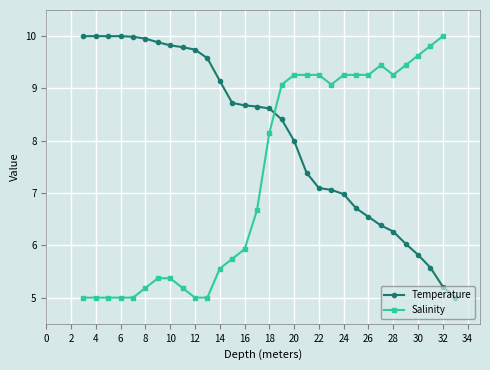

Rank the categories by value from lowest to highest.

33.0, 32.0, 31.0, 30.0, 29.0, 28.0, 27.0, 26.0, 25.0, 24.0, 23.0, 22.0, 21.0, 20.0, 19.0, 18.0, 17.0, 16.0, 15.0, 14.0, 13.0, 12.0, 11.0, 10.0, 9.0, 8.0, 7.0, 3.0, 4.0, 5.0, 6.0